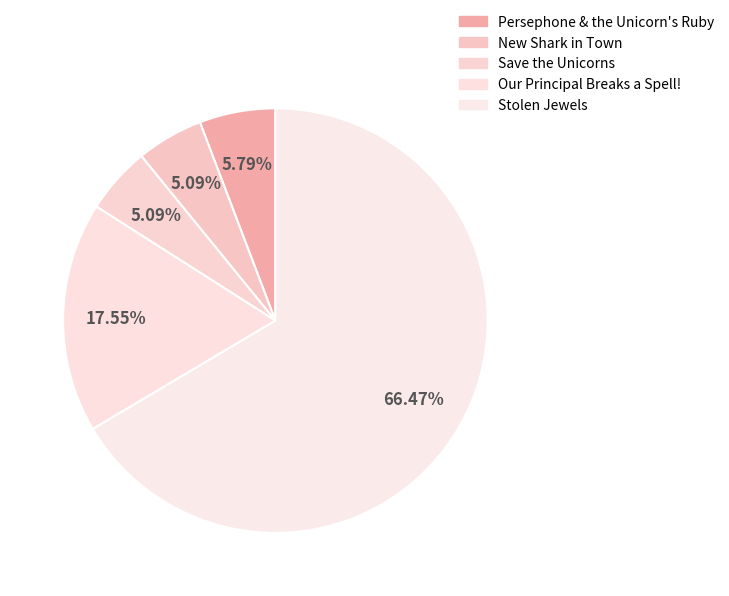

How many slices are in this pie chart?

5